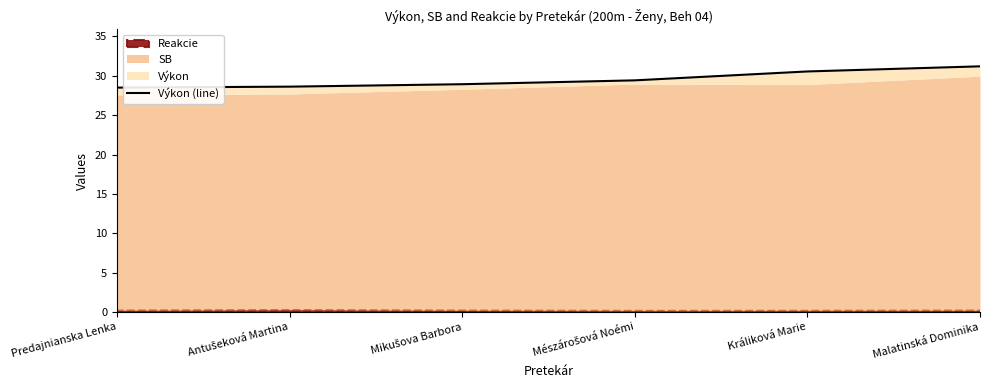

At which category does the chart reach its peak across all series?

Malatinská Dominika